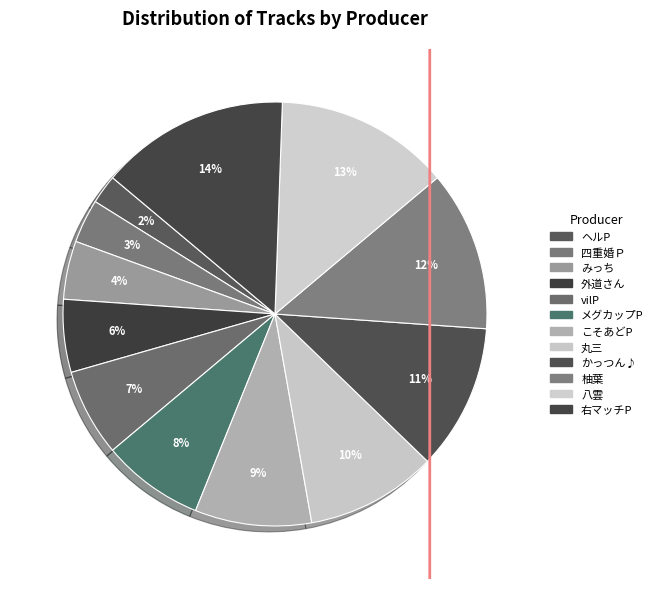

What percentage is the vilP slice, to the nearest percent?

7%